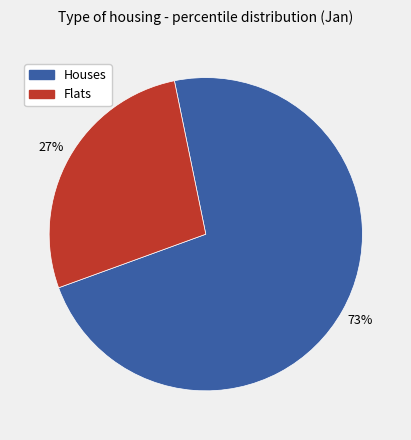

Is it true that Flats is 27% of the pie?

True